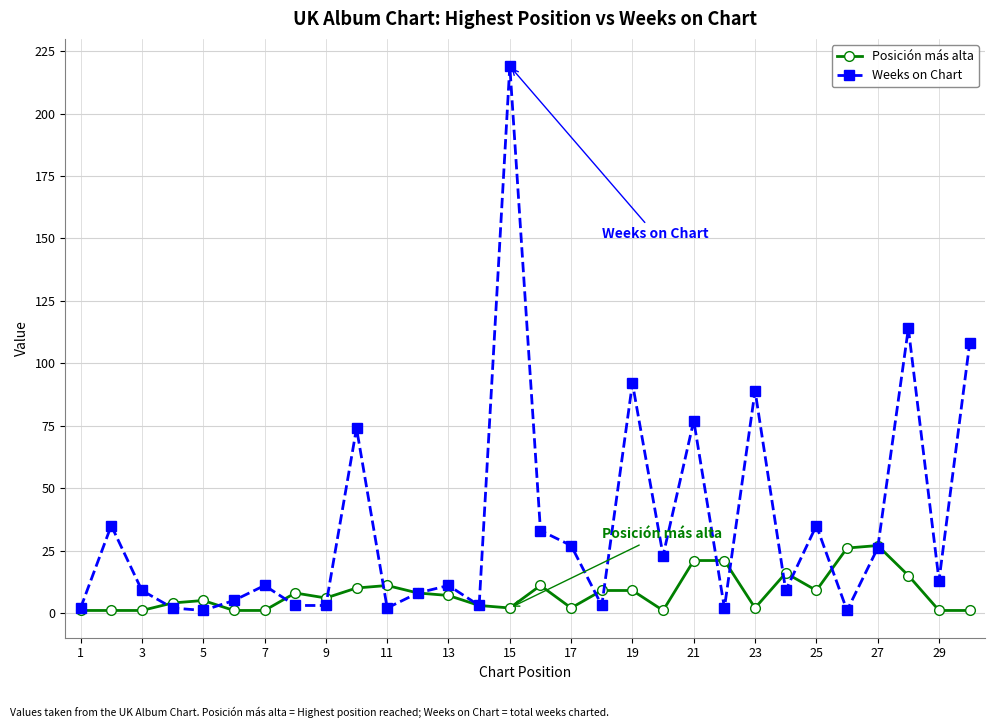

How many series are shown in this chart?

2